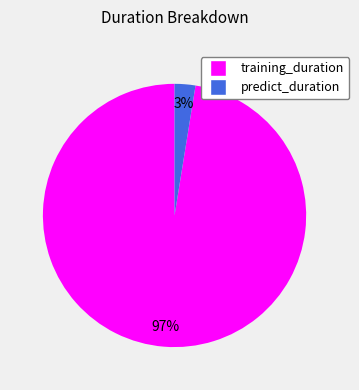

How many segments does this pie chart have?

2